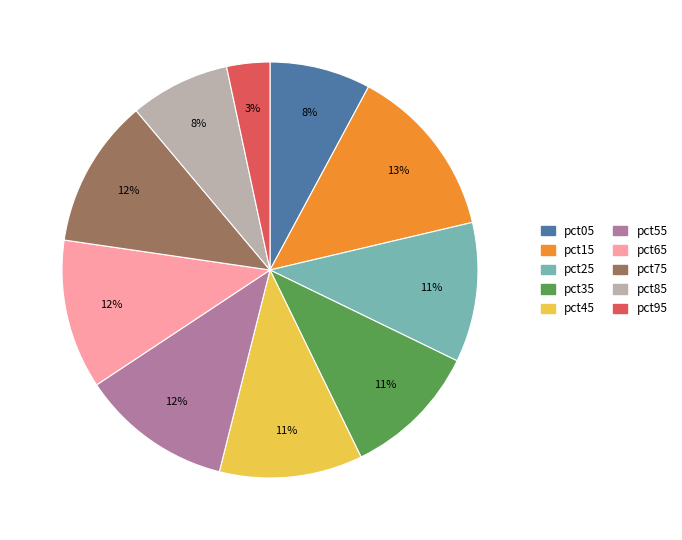

Between pct95 and pct25, which is larger?

pct25